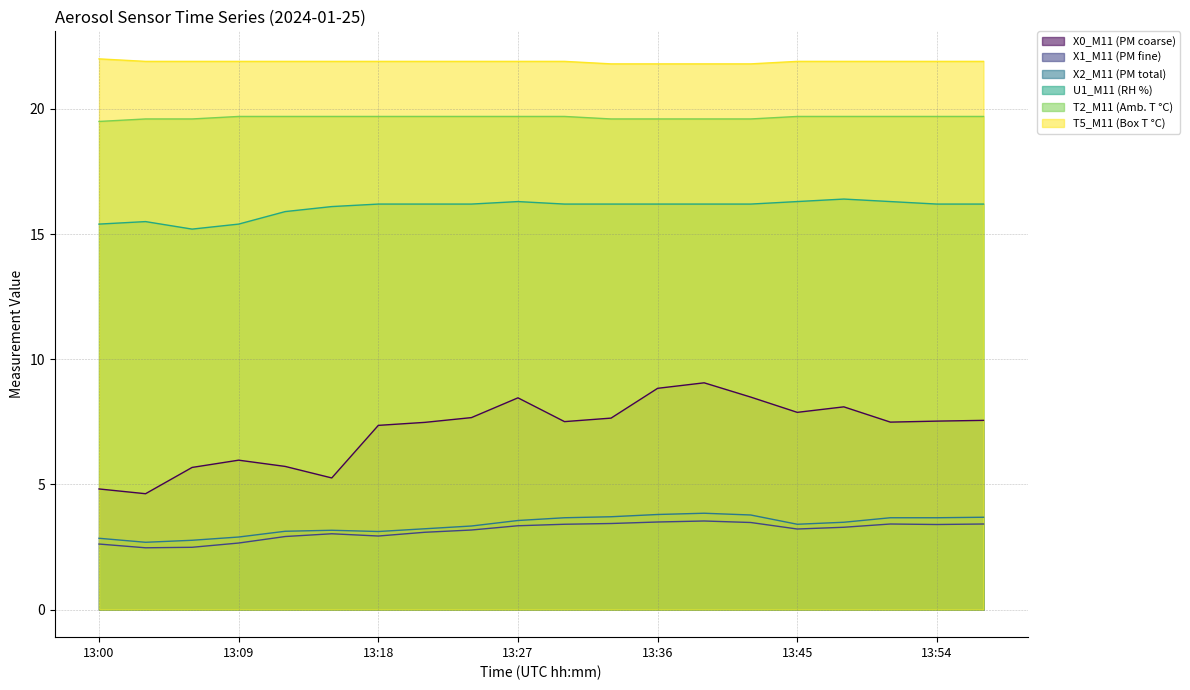

Which series has the largest total across all categories?

T5_M11 (Box T °C)